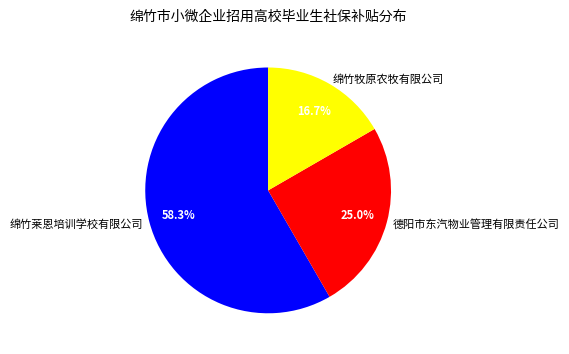

Between 绵竹莱恩培训学校有限公司 and 德阳市东汽物业管理有限责任公司, which is larger?

绵竹莱恩培训学校有限公司